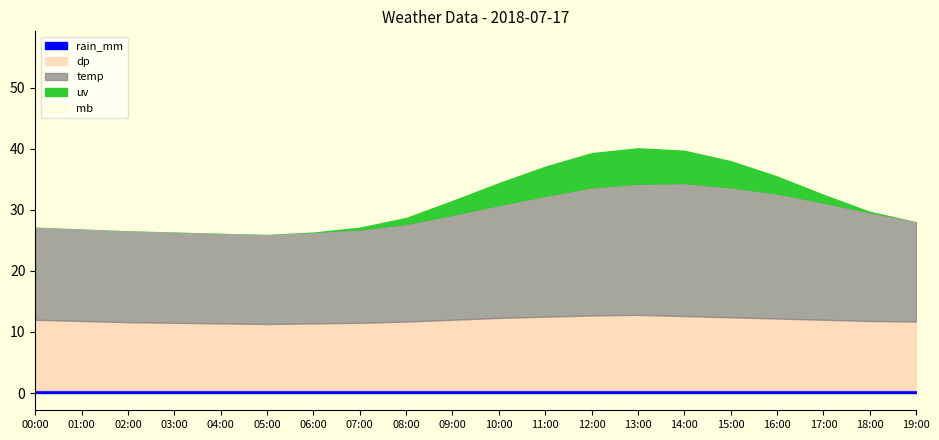

What is the approximate value of uv at 07:00?

0.5